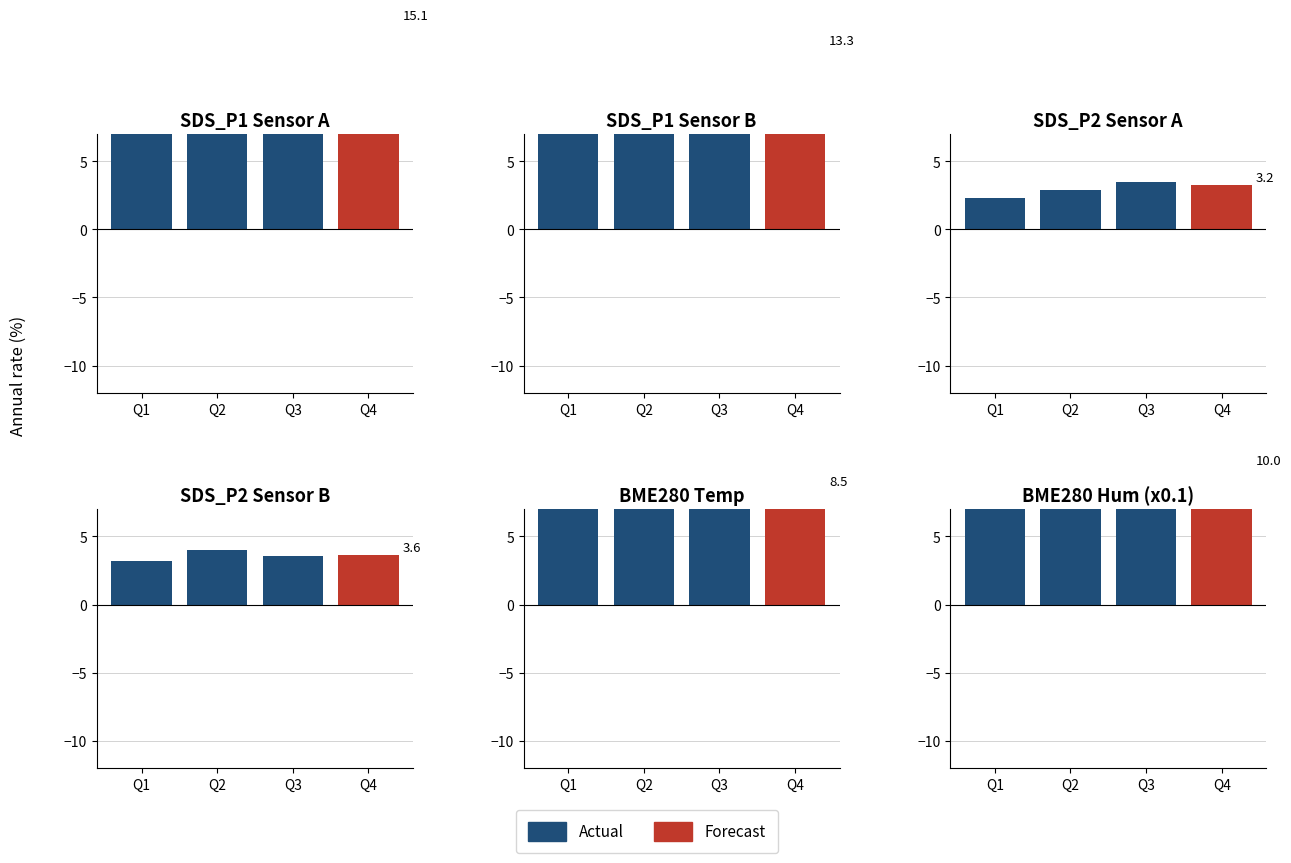

Is it true that SDS_P1 equals 15.8 at 3?

False